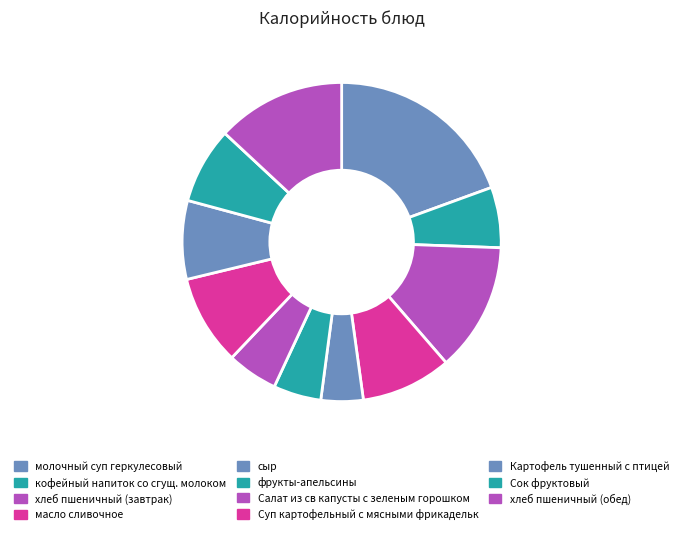

Which category has the biggest portion of the pie?

молочный суп геркулесовый